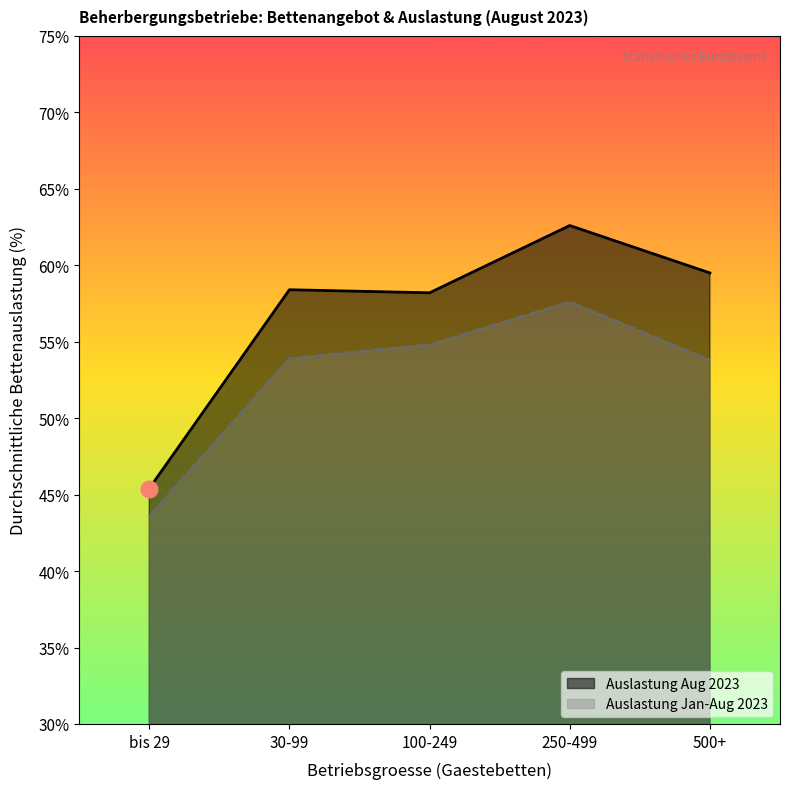

How many lines are shown in the chart?

2